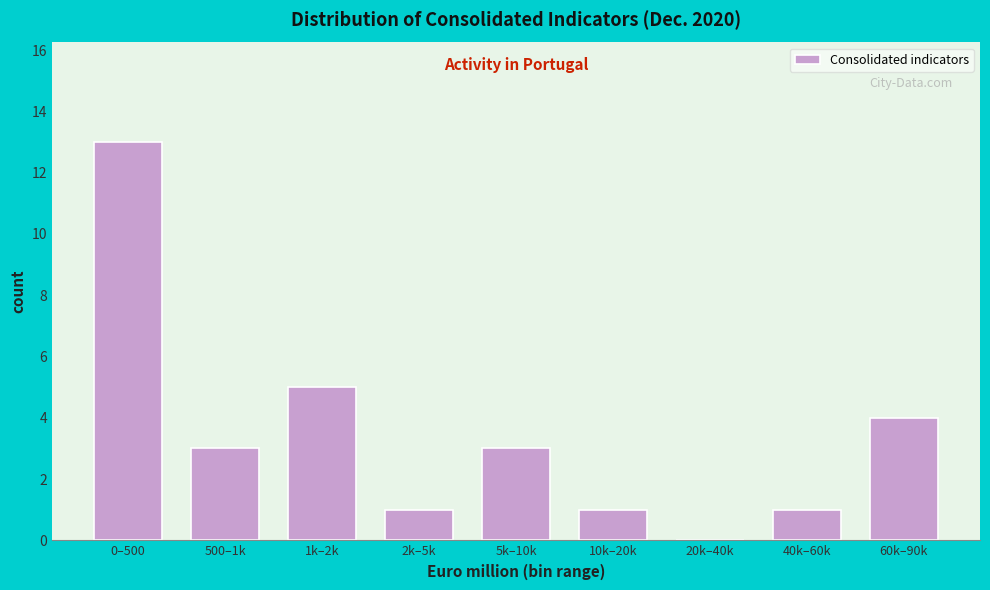

Reading left to right, extract all data points from this chart.

0–500=13	500–1k=3	1k–2k=5	2k–5k=1	5k–10k=3	10k–20k=1	20k–40k=0	40k–60k=1	60k–90k=4